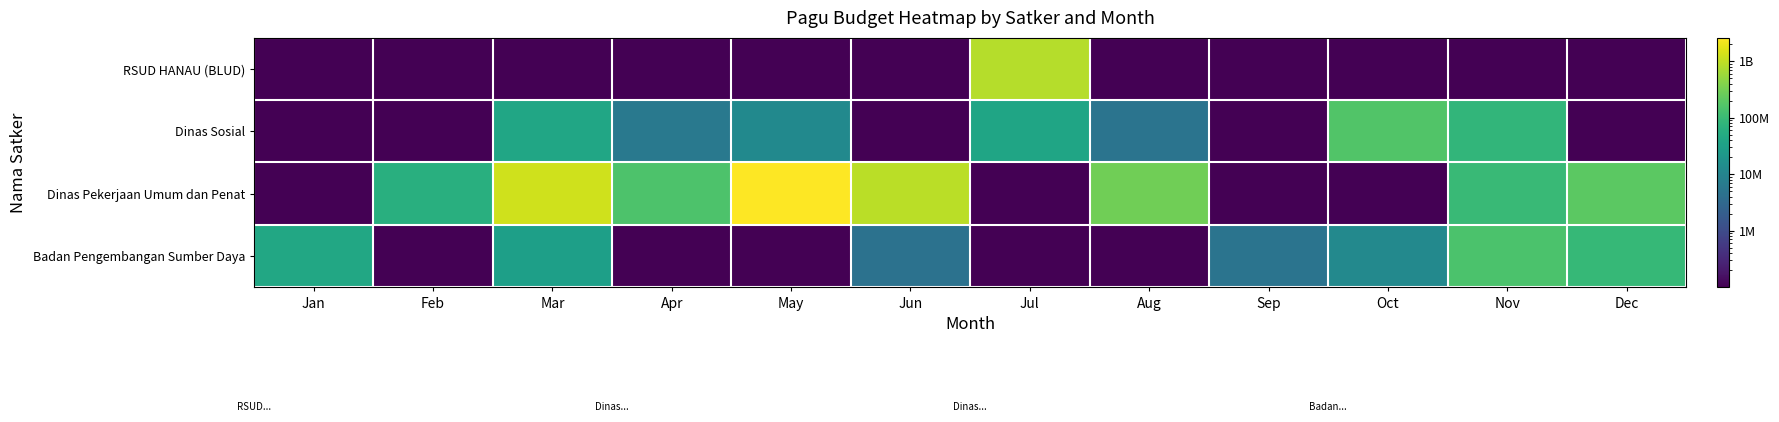

At how many categories does at least one series exceed 460013005?

4